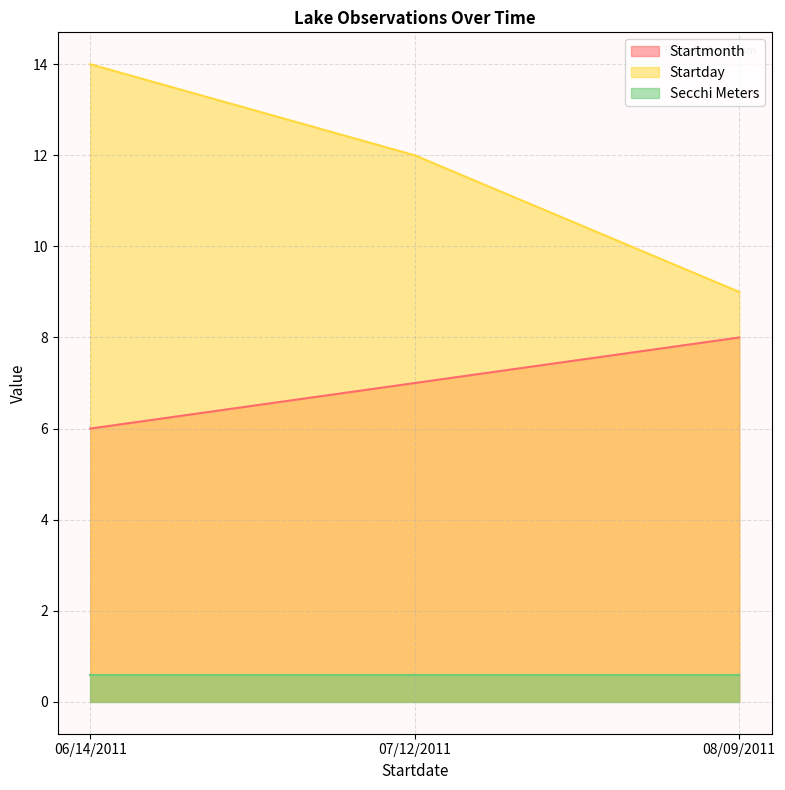

Read the Startday value at 08/09/2011.

9.0